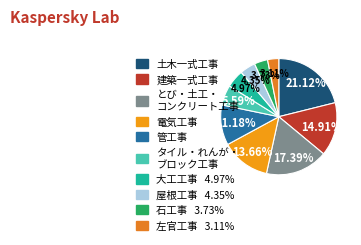

How many slices are in this pie chart?

10